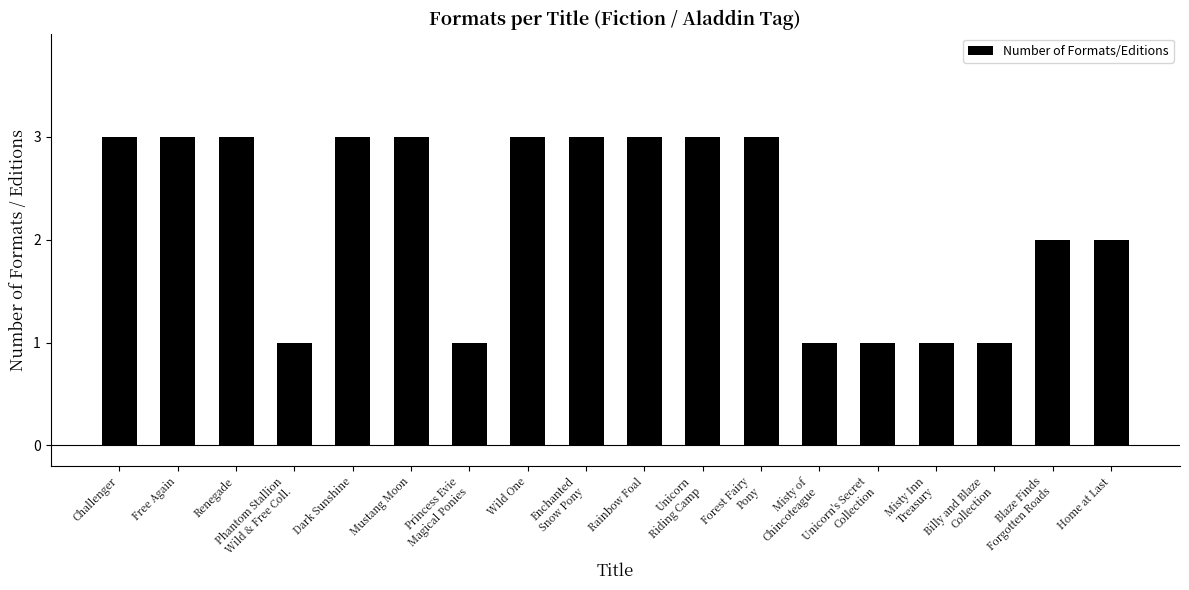

What is the smallest value displayed?

1